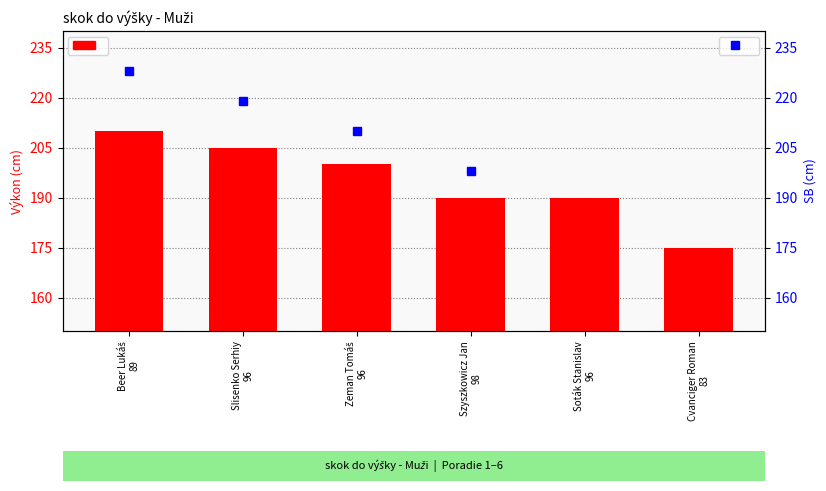

What is the maximum value shown in the chart?

228.0